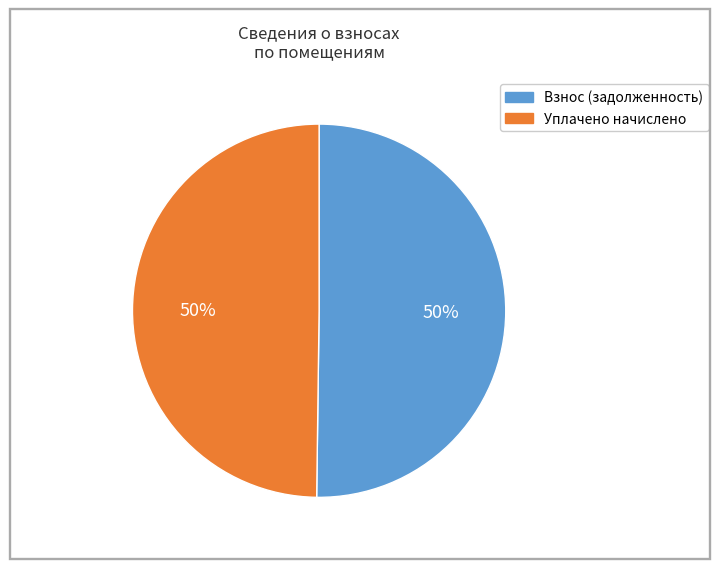

To the nearest percent, what is the average slice percentage?

50%